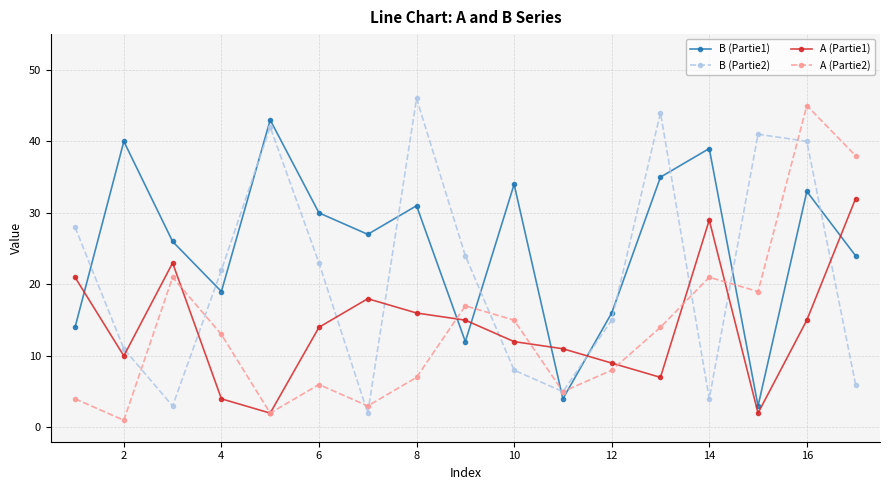

Count the number of categories in the chart.

17